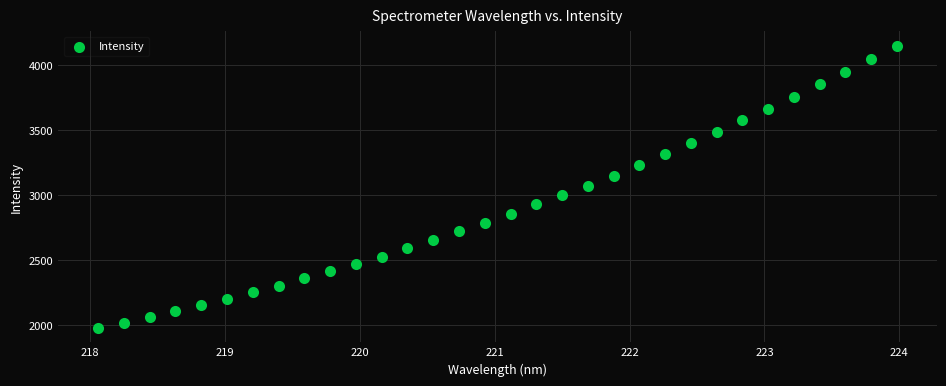

What is the range of X values (max minus min)?

5.9